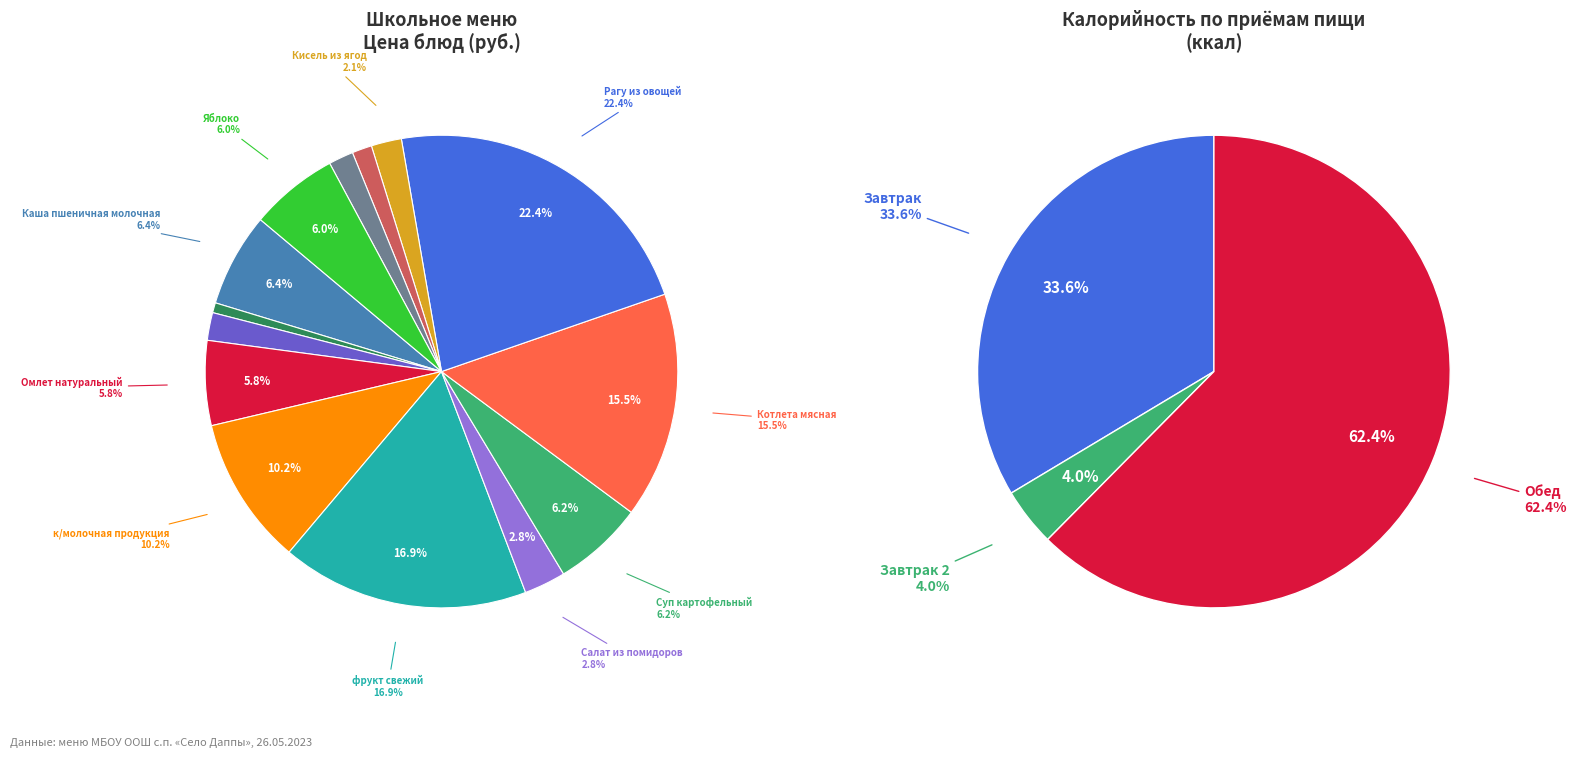

How many slices are in this pie chart?

14